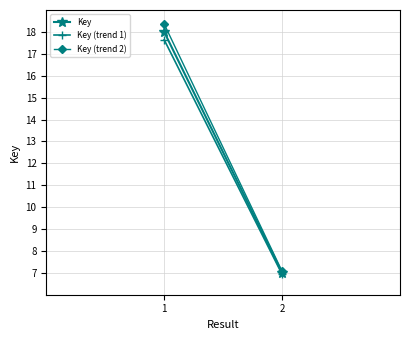

What is the approximate value of Key at 2?

7.0